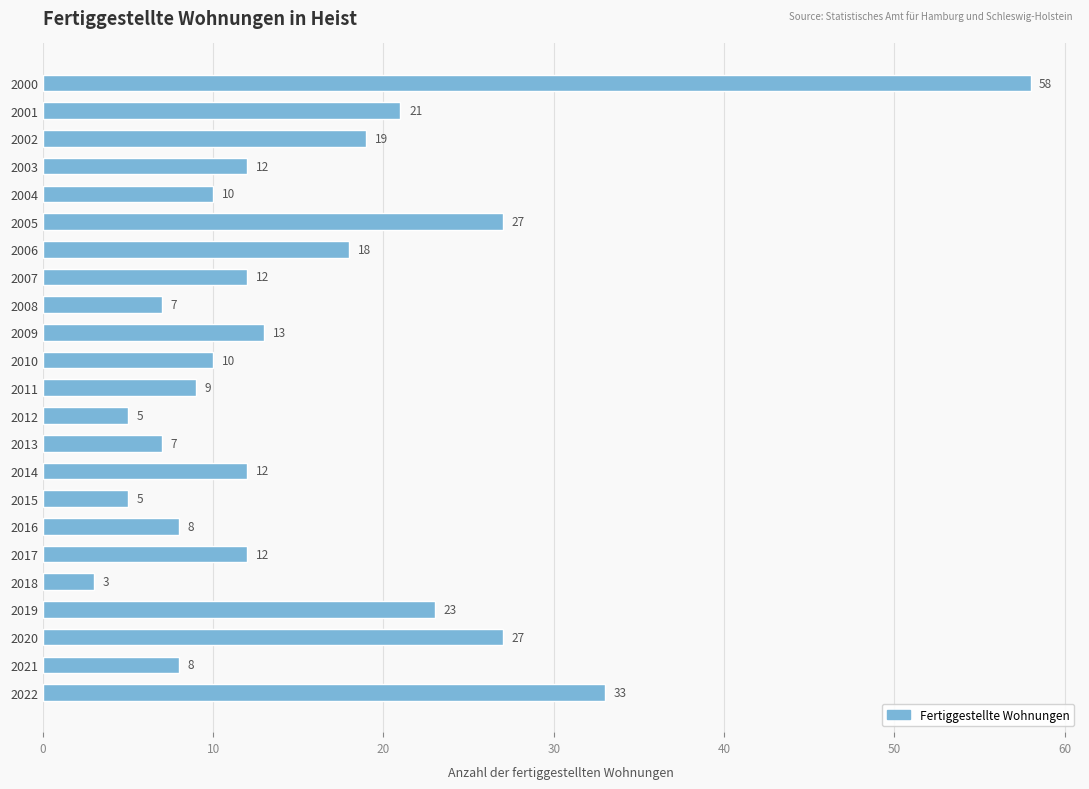

What is the value of the 2nd bar from the top?

21